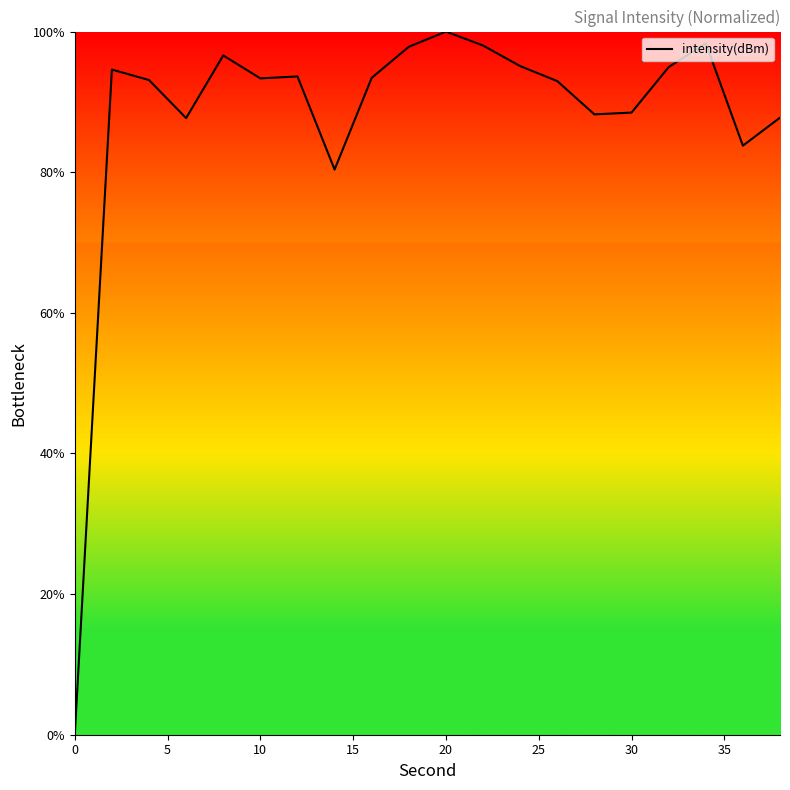

What is the maximum value shown in the chart?

100.0